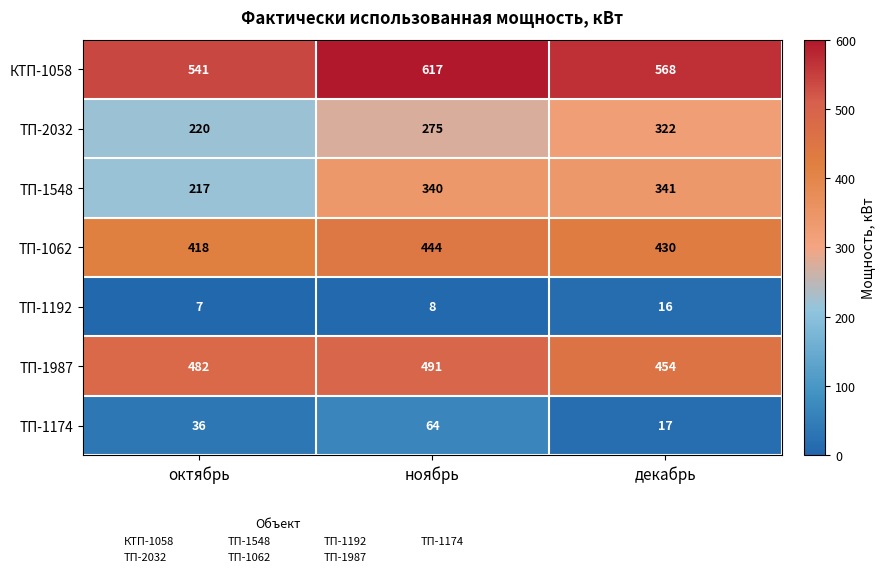

Is it true that ТП-1062 equals 430 at декабрь?

True